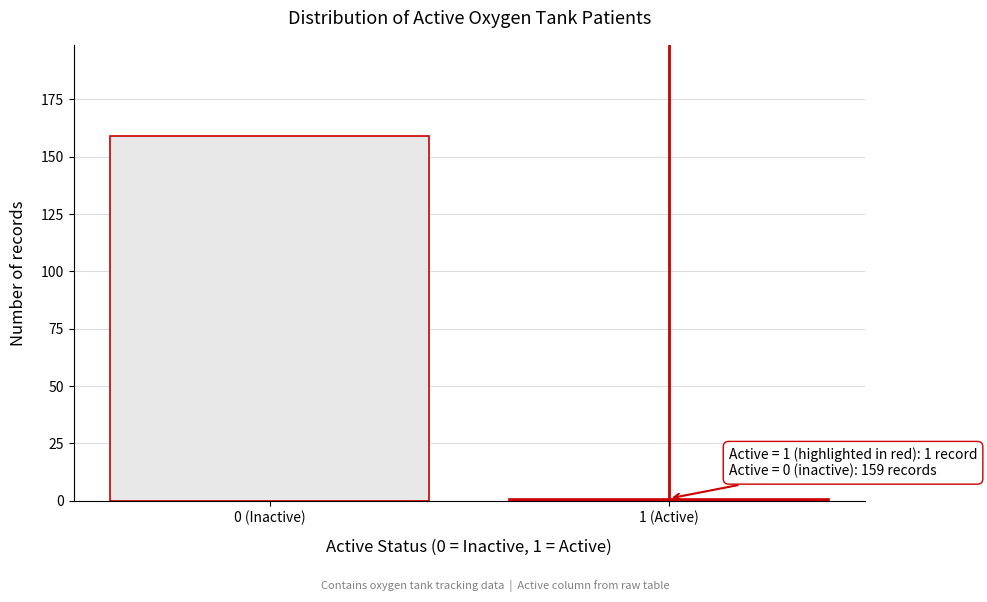

Reading left to right, transcribe all the data shown in this chart.

0 (Inactive)=159	1 (Active)=1